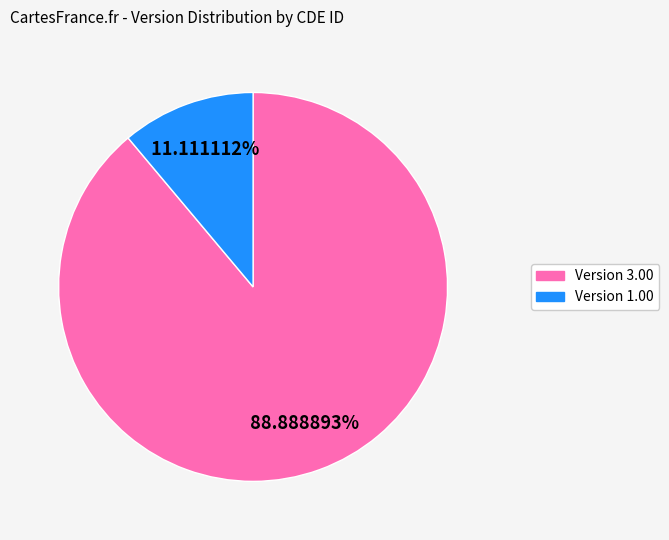

Is there a majority slice in this chart?

Yes